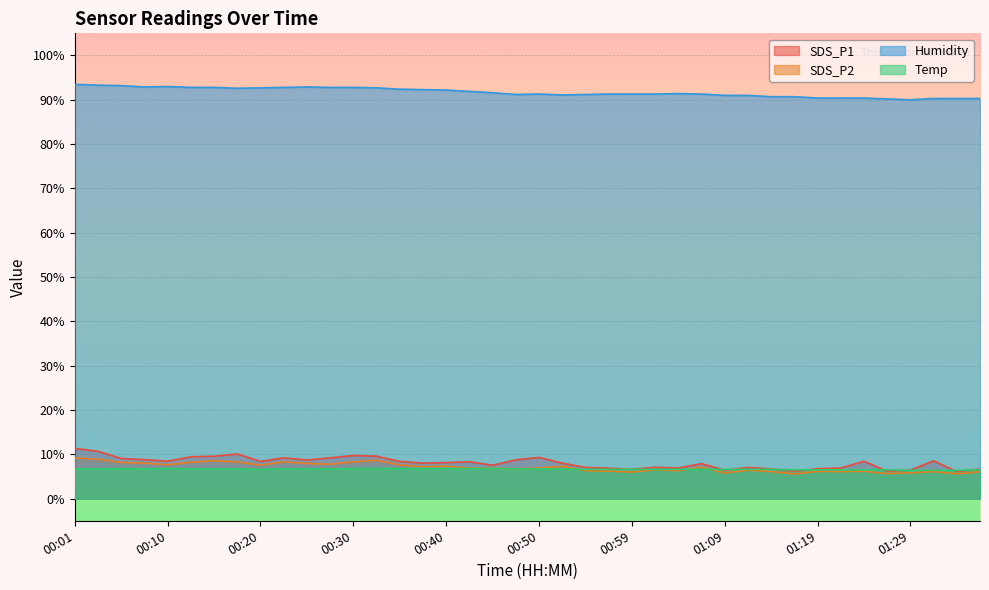

What is the label of the 12th point from the left?

00:28